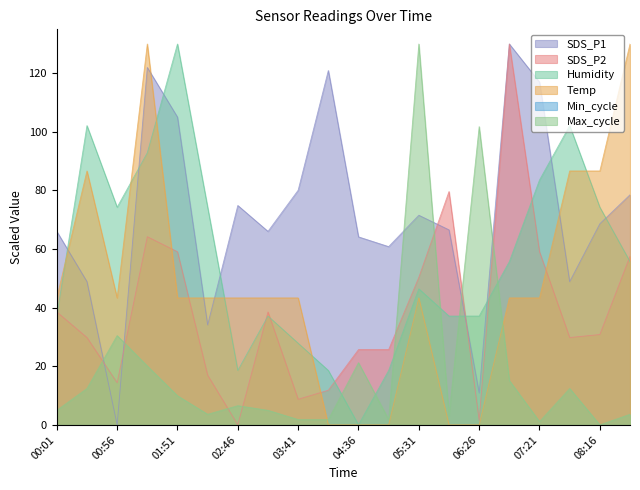

In SDS_P1, how many points are higher than both neighbors (excluding endpoints)?

5